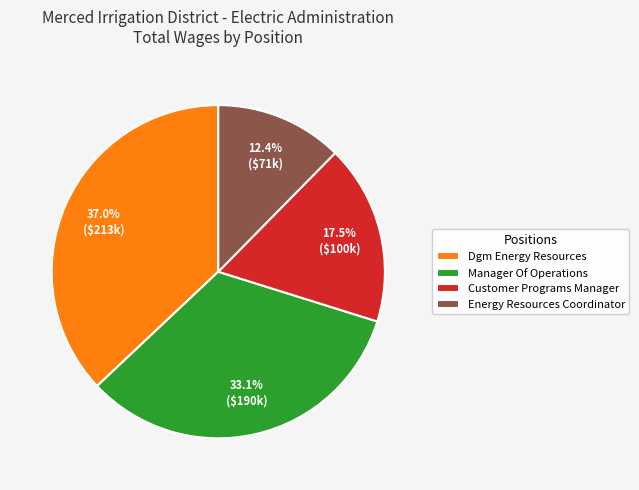

Which slice is the smallest?

Energy Resources Coordinator